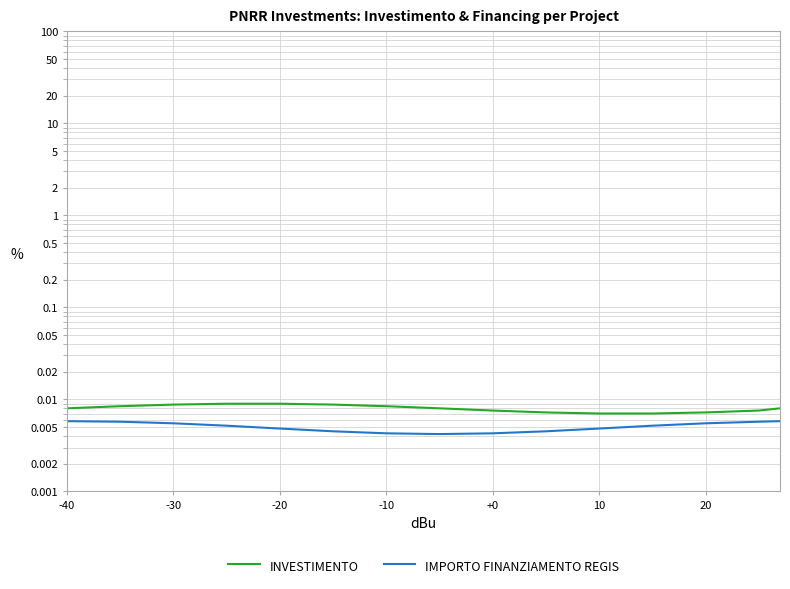

True or false: INVESTIMENTO and IMPORTO FINANZIAMENTO REGIS intersect in this chart.

False